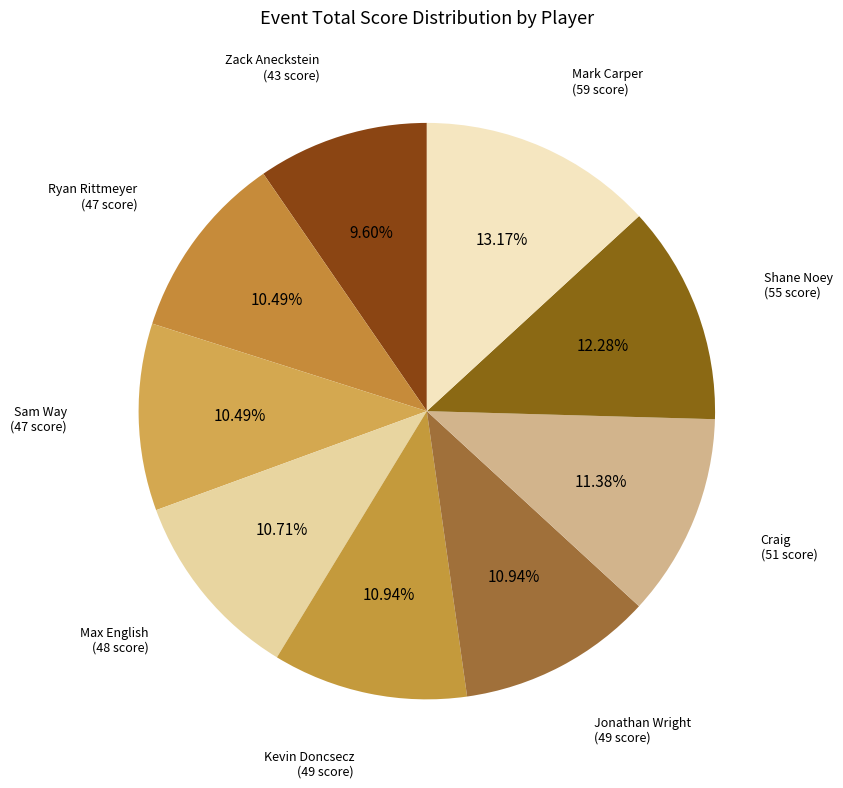

How many segments does this pie chart have?

9